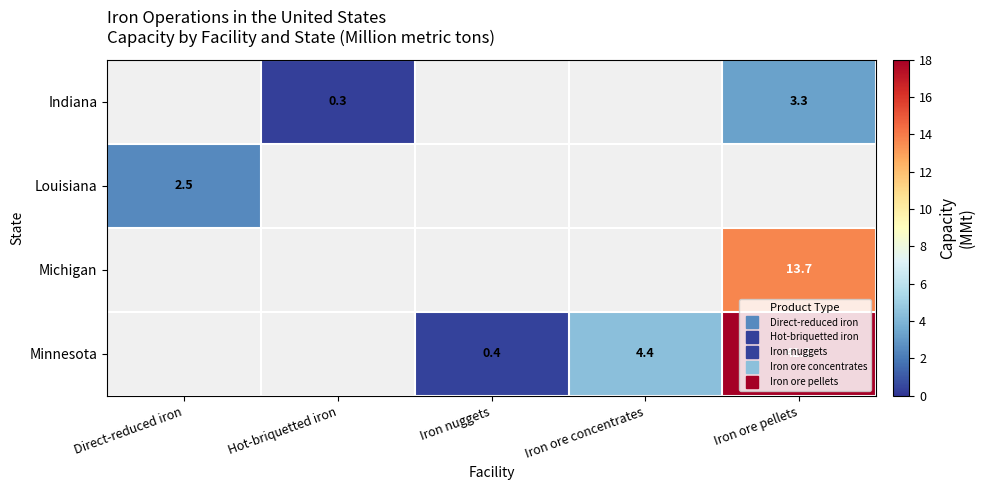

At which category does the chart reach its minimum across all series?

Hot-briquetted iron